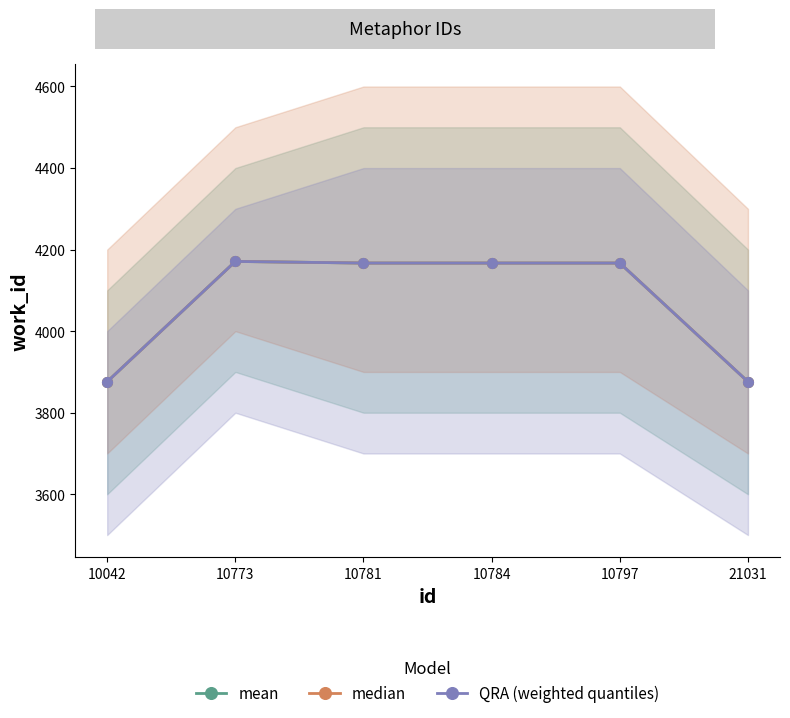

True or false: median has more than 2 points higher than both neighbors.

False